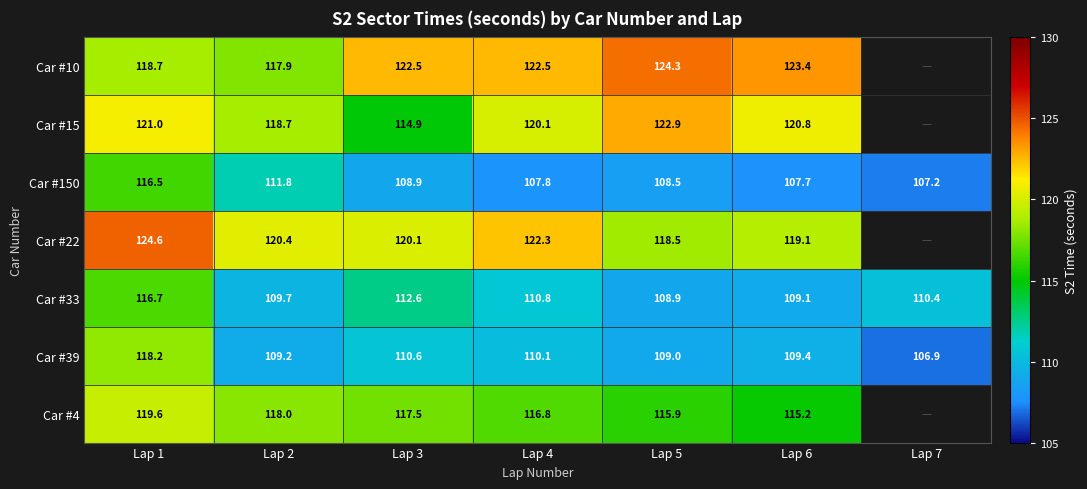

Is the value of Car #39 at Lap 3 greater than the value of Car #150 at Lap 1?

No